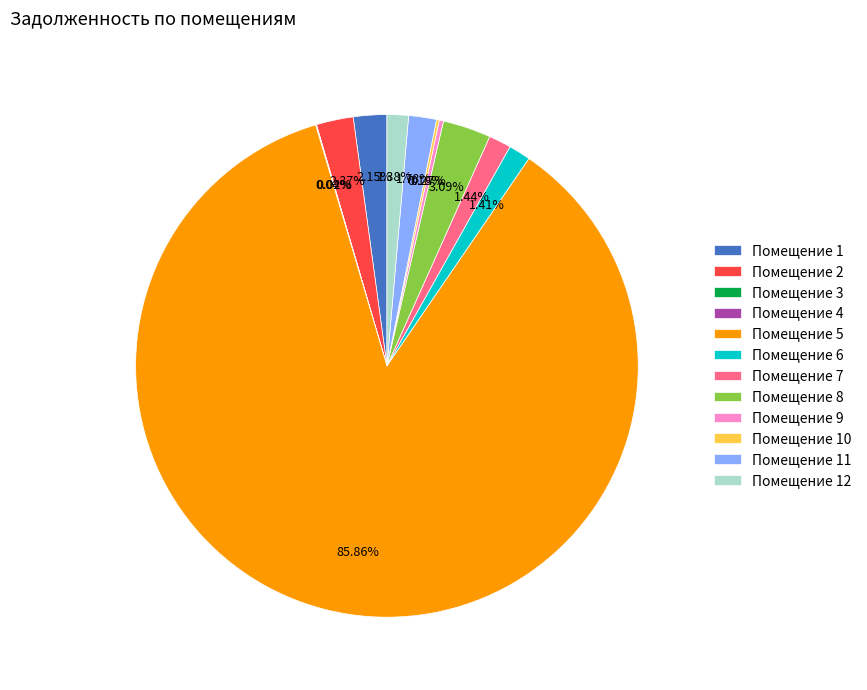

To the nearest percent, what is the average slice percentage?

8%